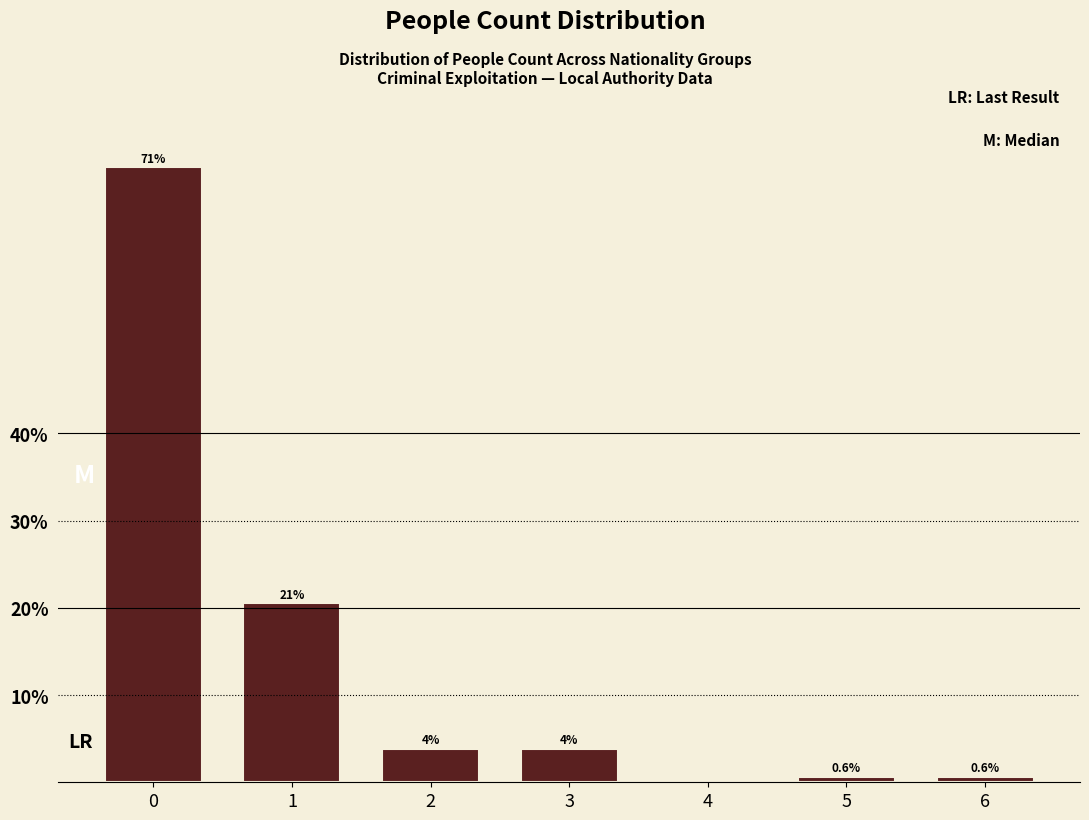

How many bars are there in total?

6